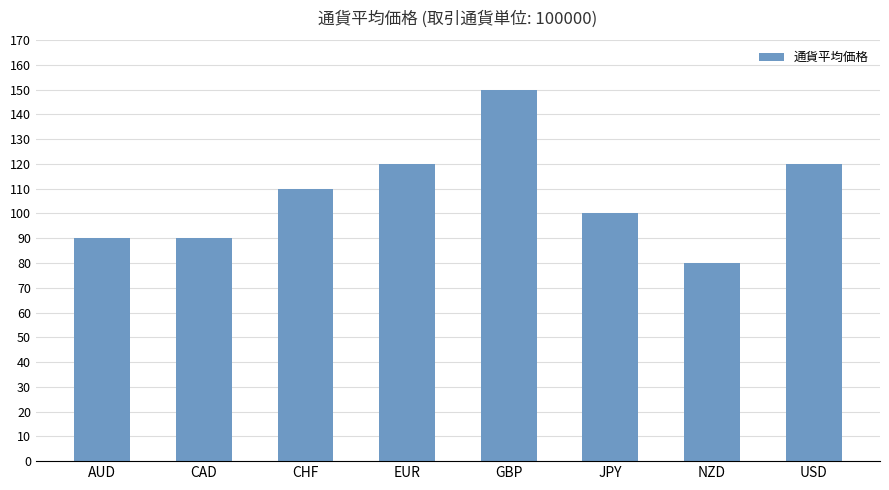

Reading left to right, list all the values displayed in this chart.

AUD=90	CAD=90	CHF=110	EUR=120	GBP=150	JPY=100	NZD=80	USD=120